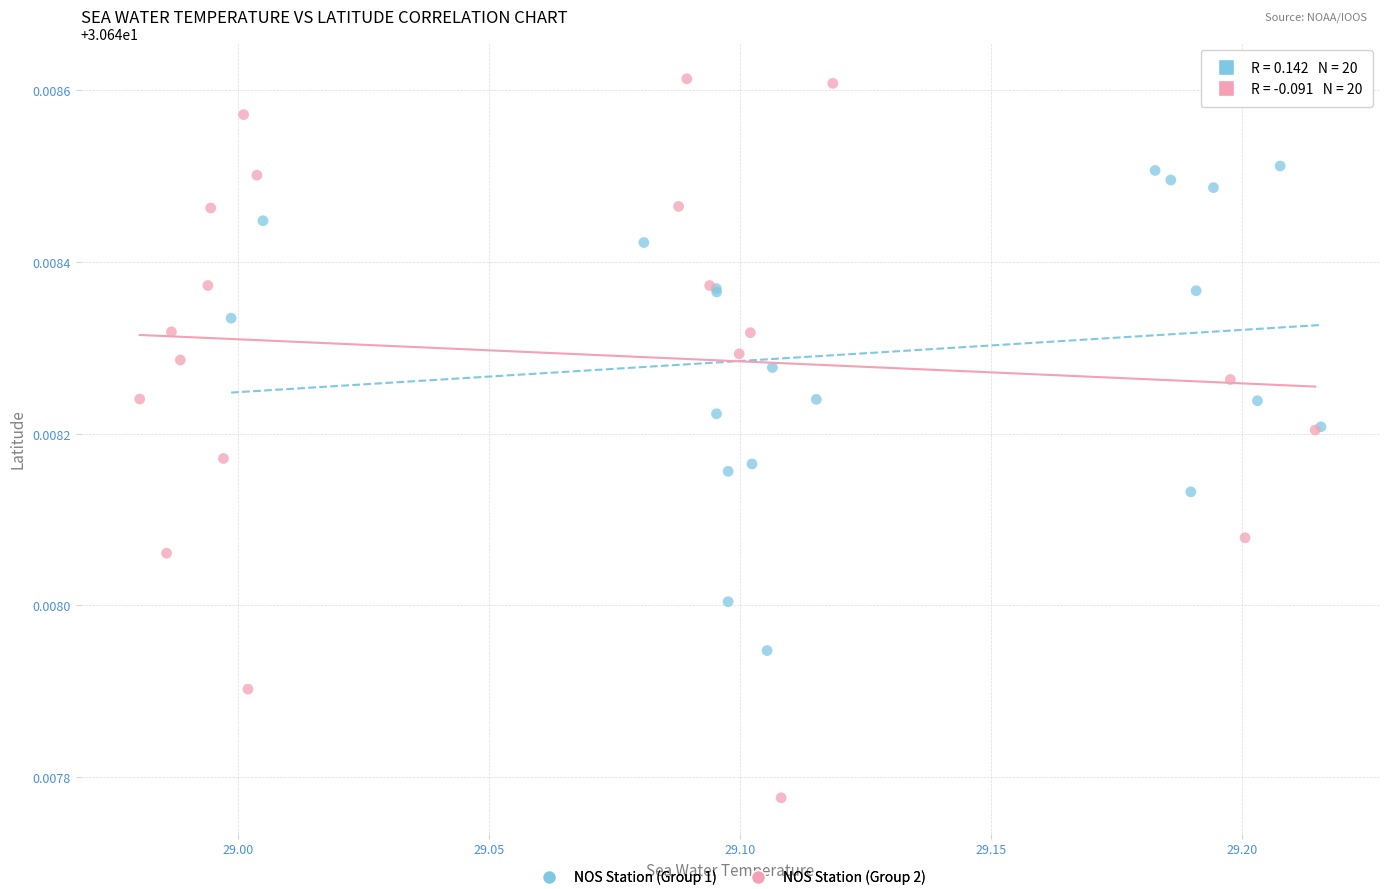

Which series has the largest Y range (max minus min)?

NOS Station (Group 2)